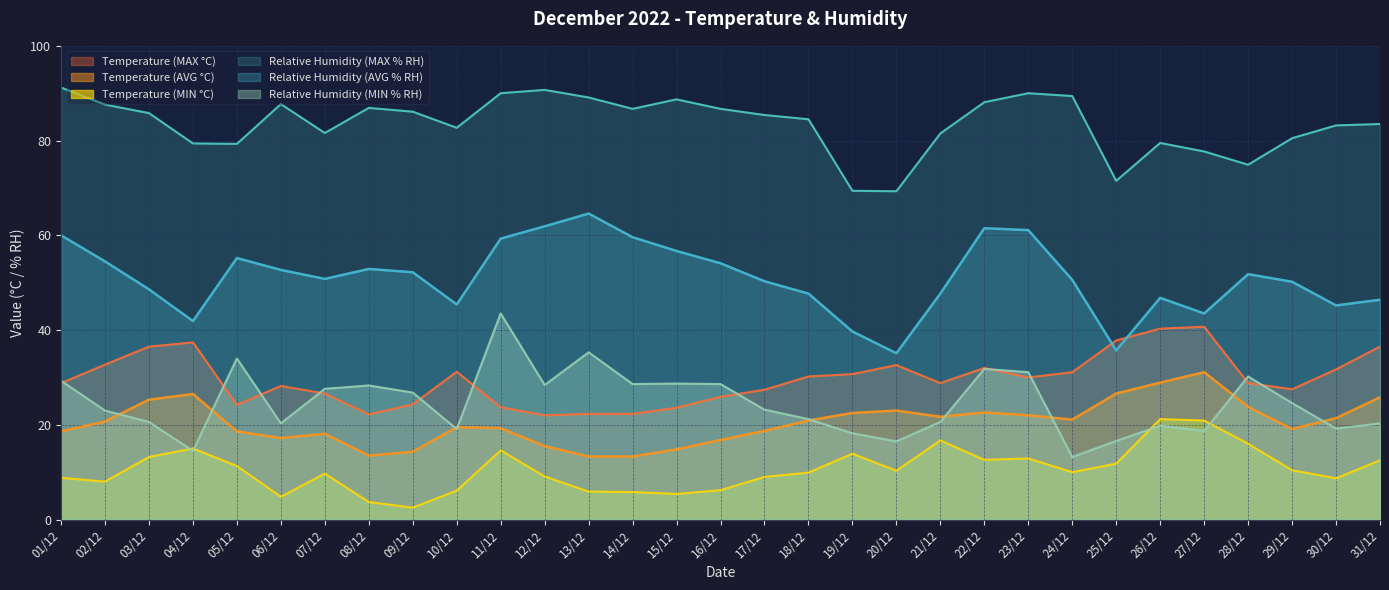

What is the sum of the Temperature (MIN °C) values at 10/12 and 05/12?

17.4